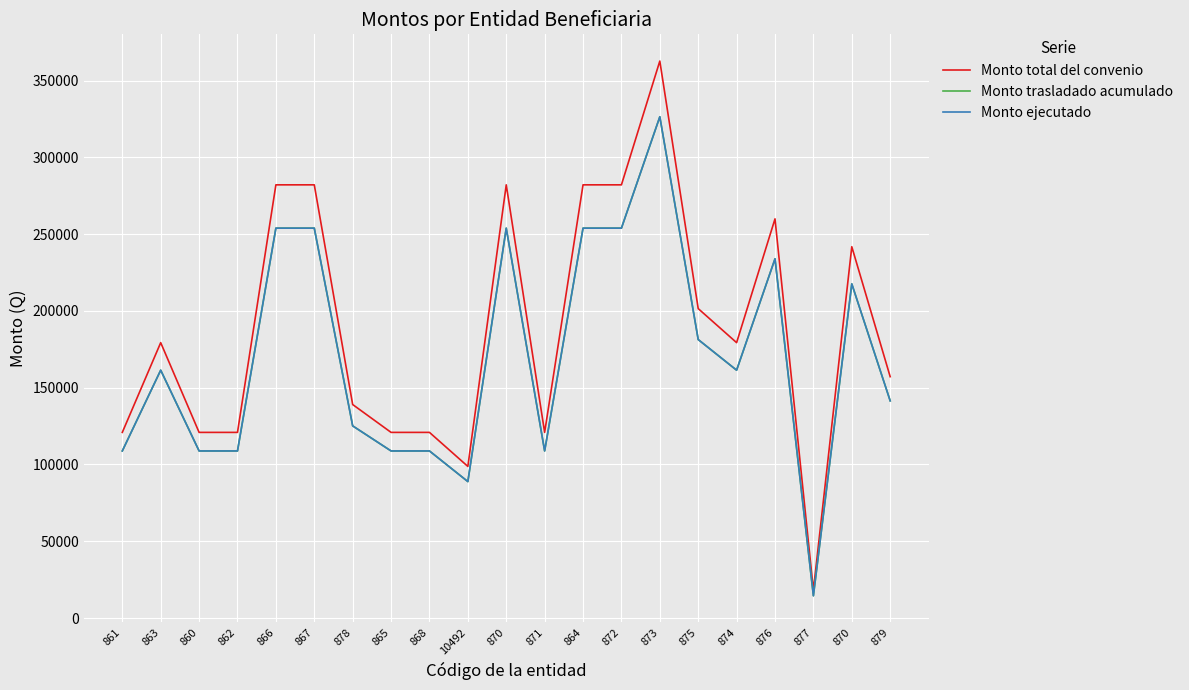

Is it true that Monto ejecutado equals 59646.5 at 860?

False